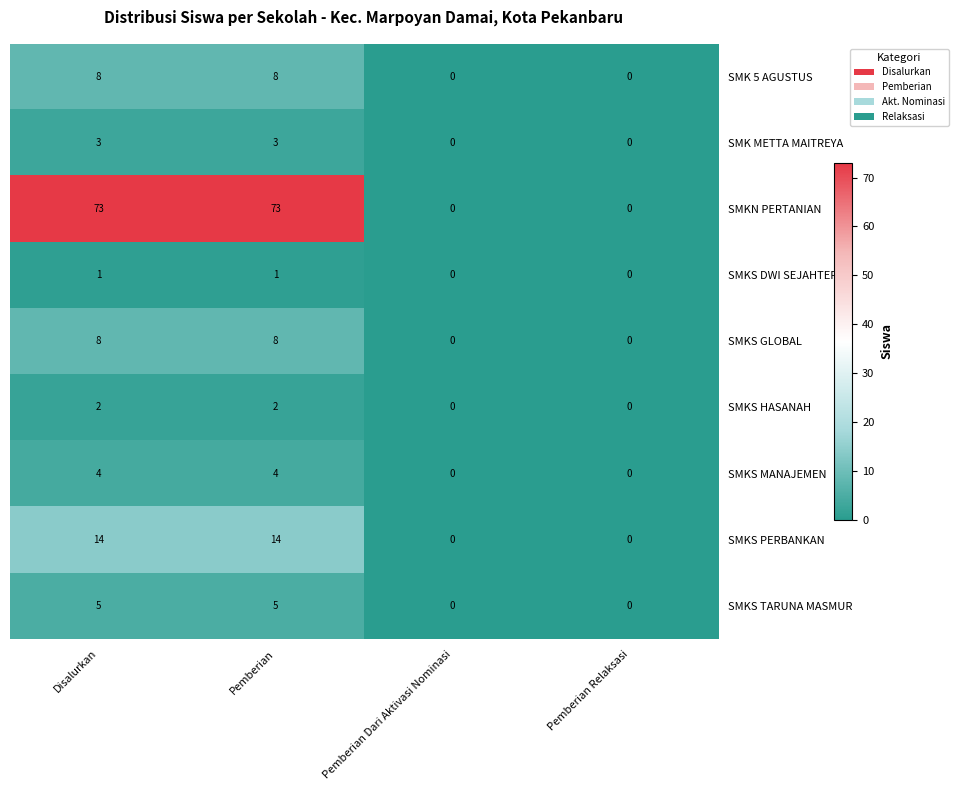

What is the difference between the highest and lowest values at Disalurkan?

72